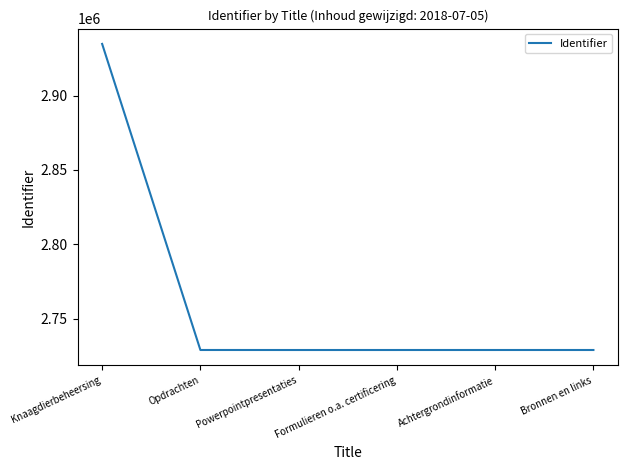

What position from the left is Powerpointpresentaties?

3